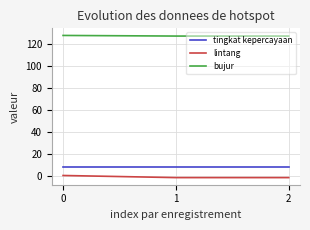

Does the chart display data point markers on the line(s)?

No